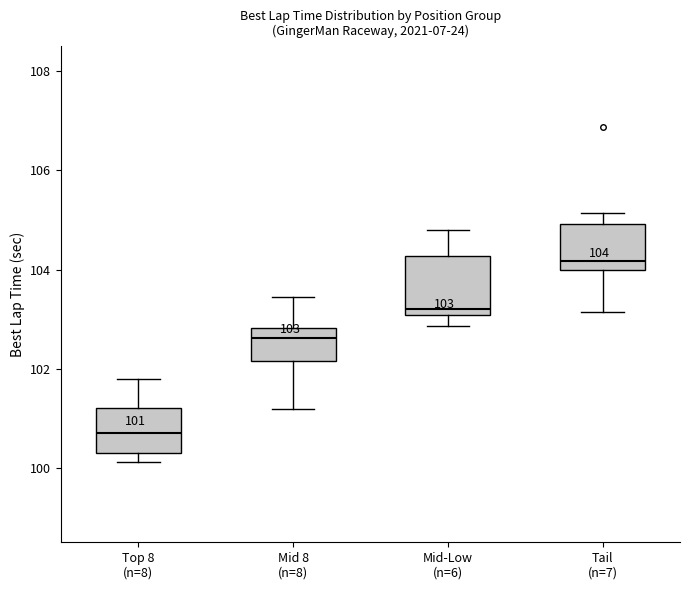

Which box has the highest median line?

Tail (n=7)